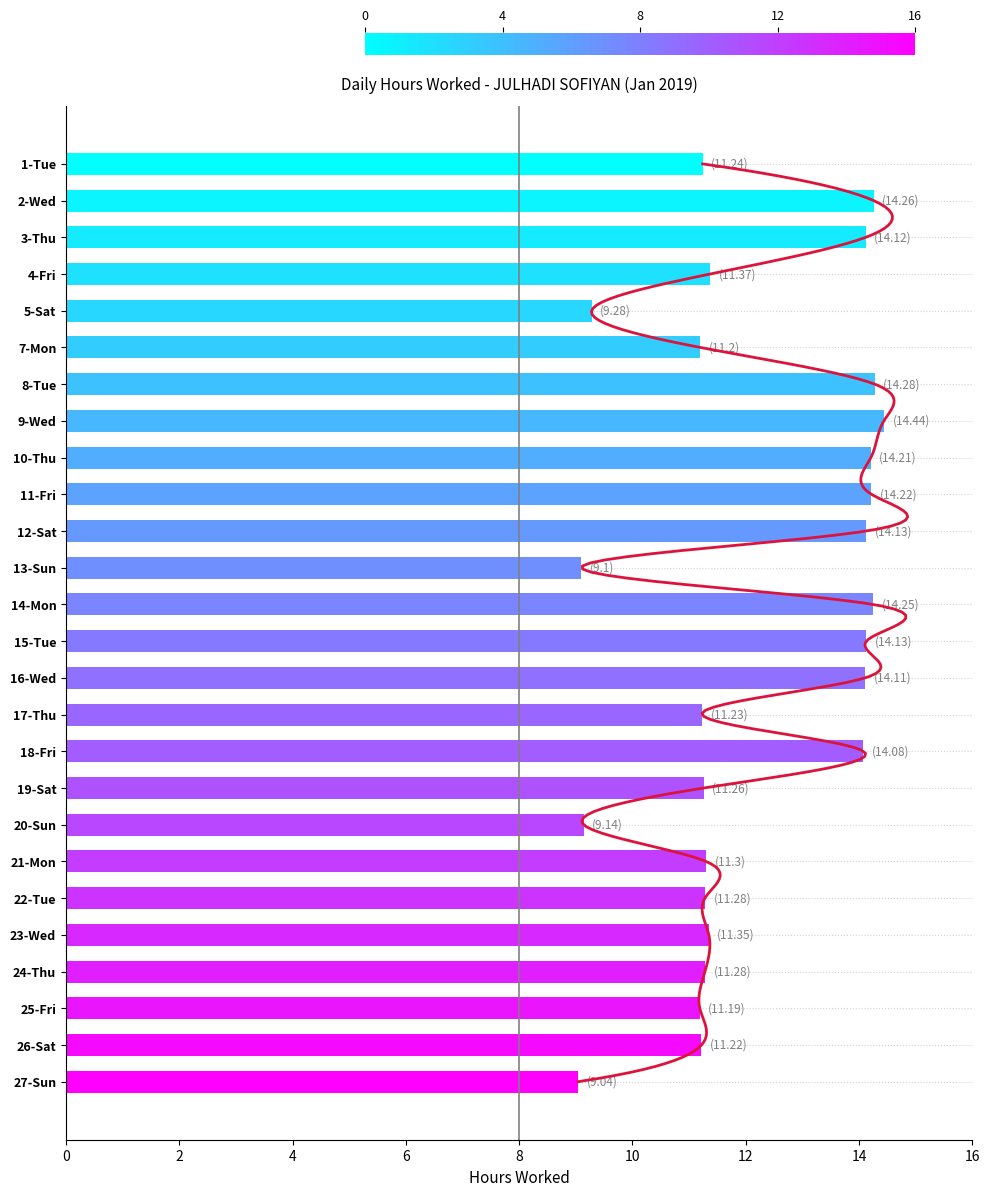

How many distinct data groups are displayed?

1